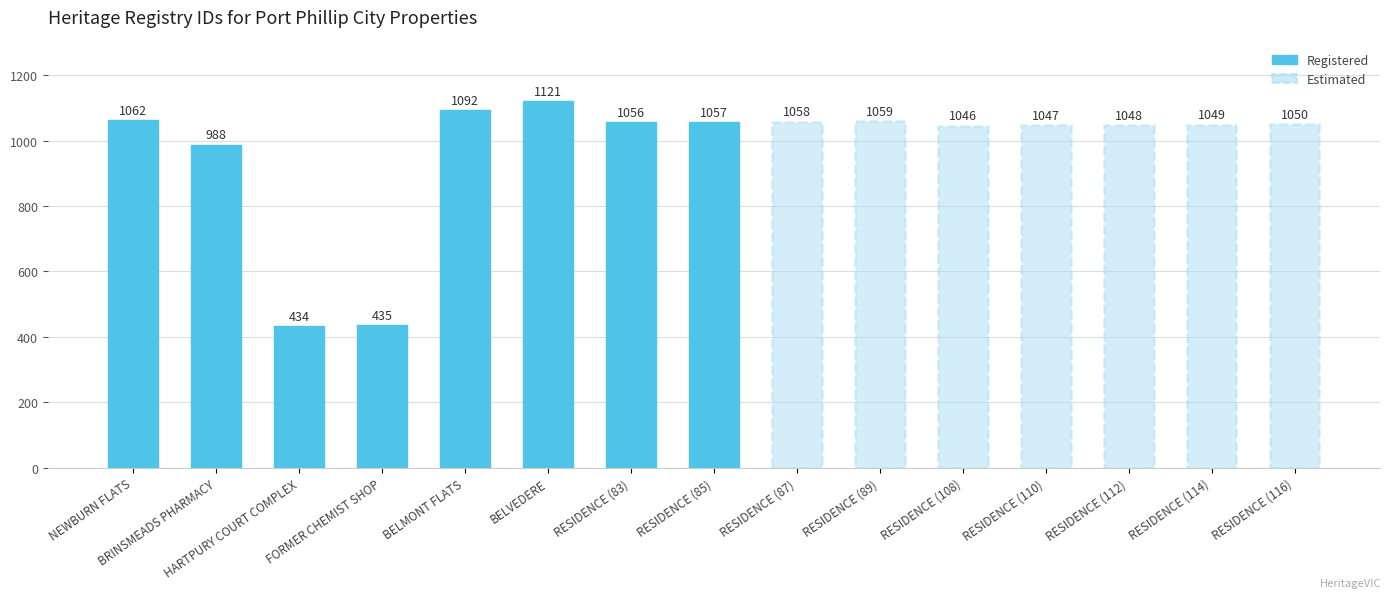

What is the change in value from BRINSMEADS PHARMACY to RESIDENCE (89)?

+71